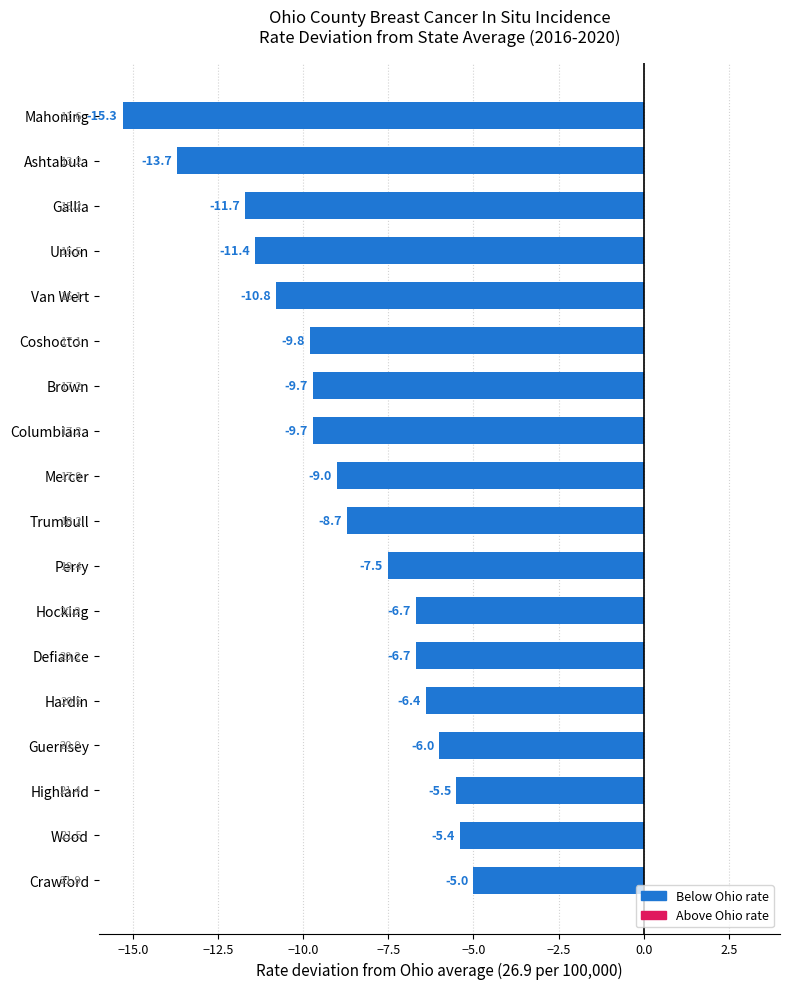

The chart shows a value of -4.0 at Van Wert. True or false?

False